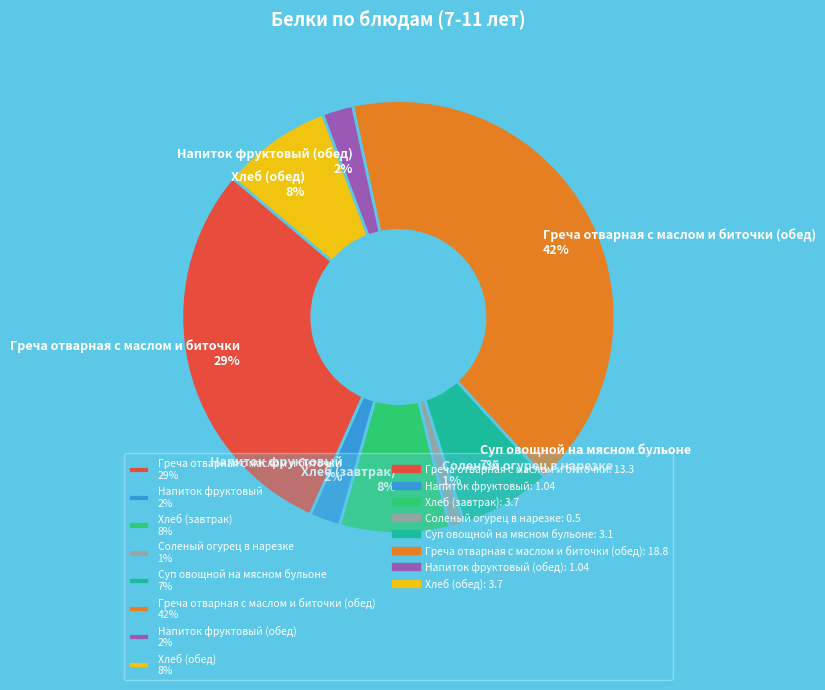

Do Напиток фруктовый (обед) 2% and Напиток фруктовый 2% together represent more than half of the pie?

No